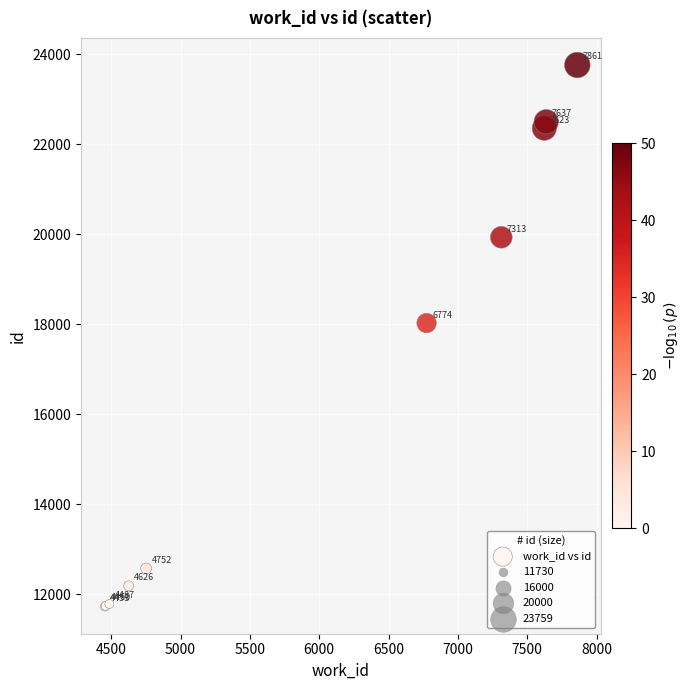

What Y value in the scatter plot is closest to 17744?

18028